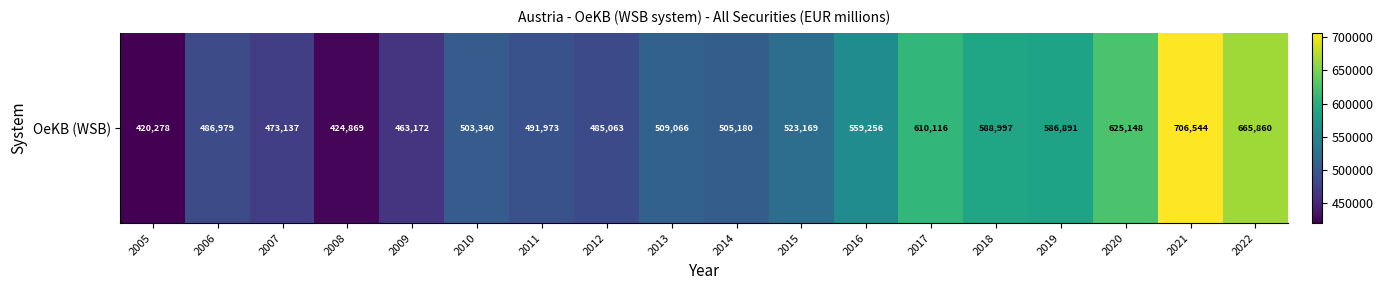

At which category does the chart reach its minimum across all series?

2005